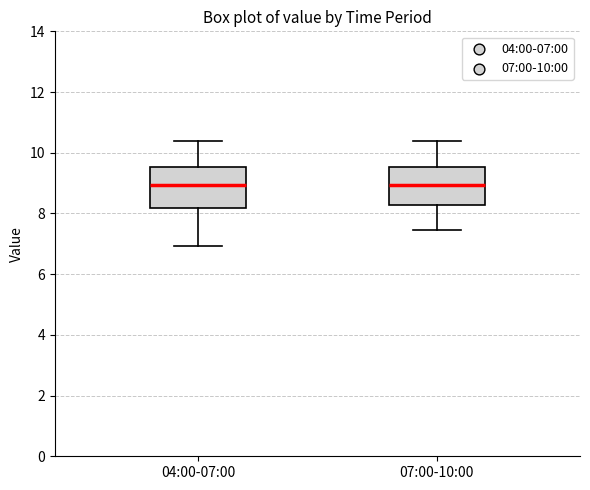

Where does the upper whisker of the box for 04:00-07:00 end on the y-axis? The values are not printed on the chart, so give them approximately, as read against the axis.

10.4